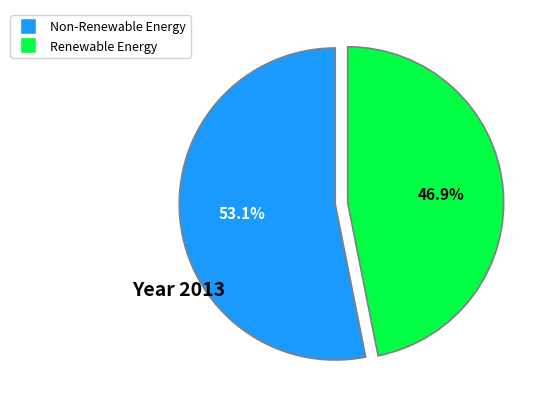

Is there a majority slice in this chart?

Yes